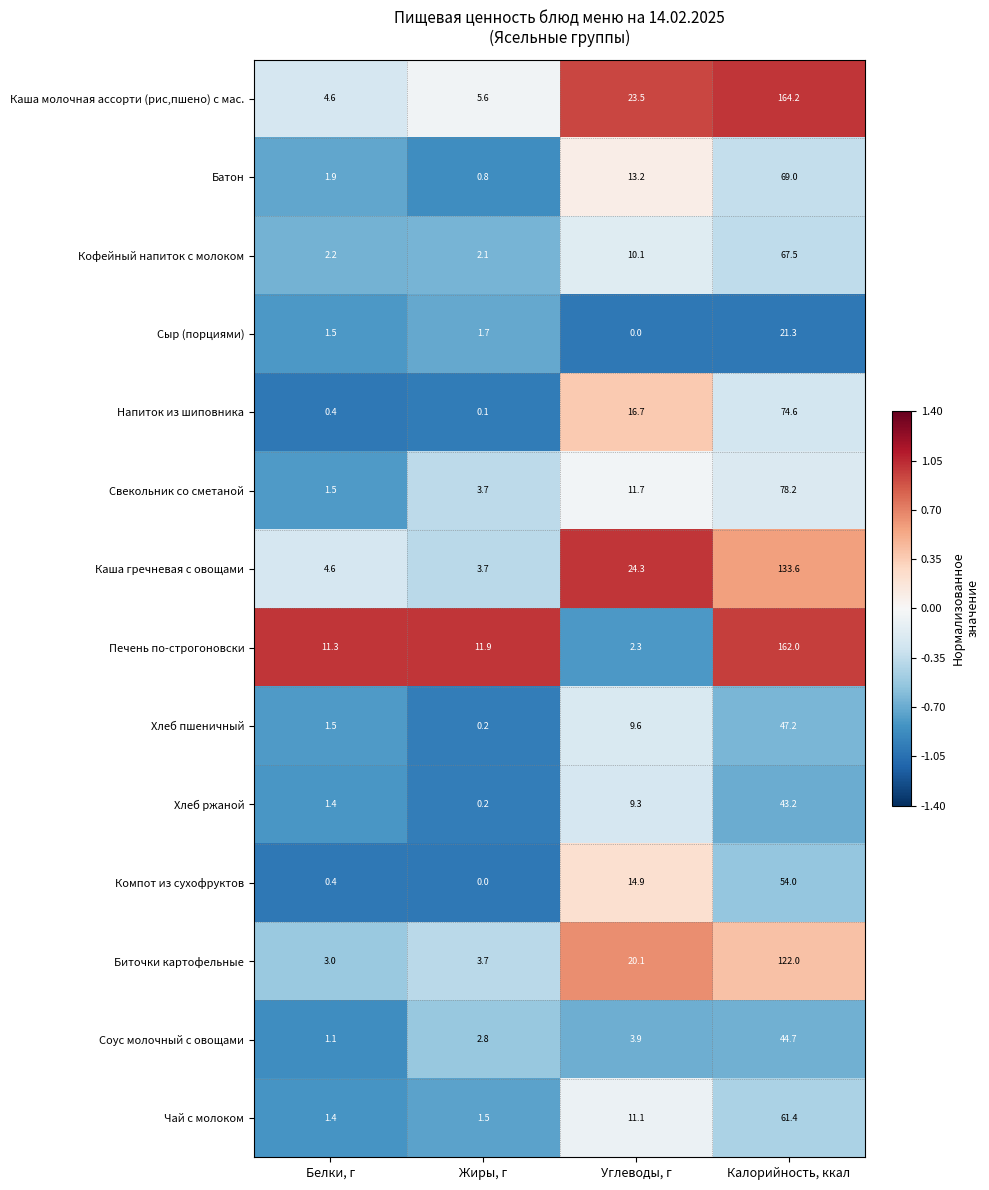

Where is Батон nearest to the value 34?

Углеводы, г